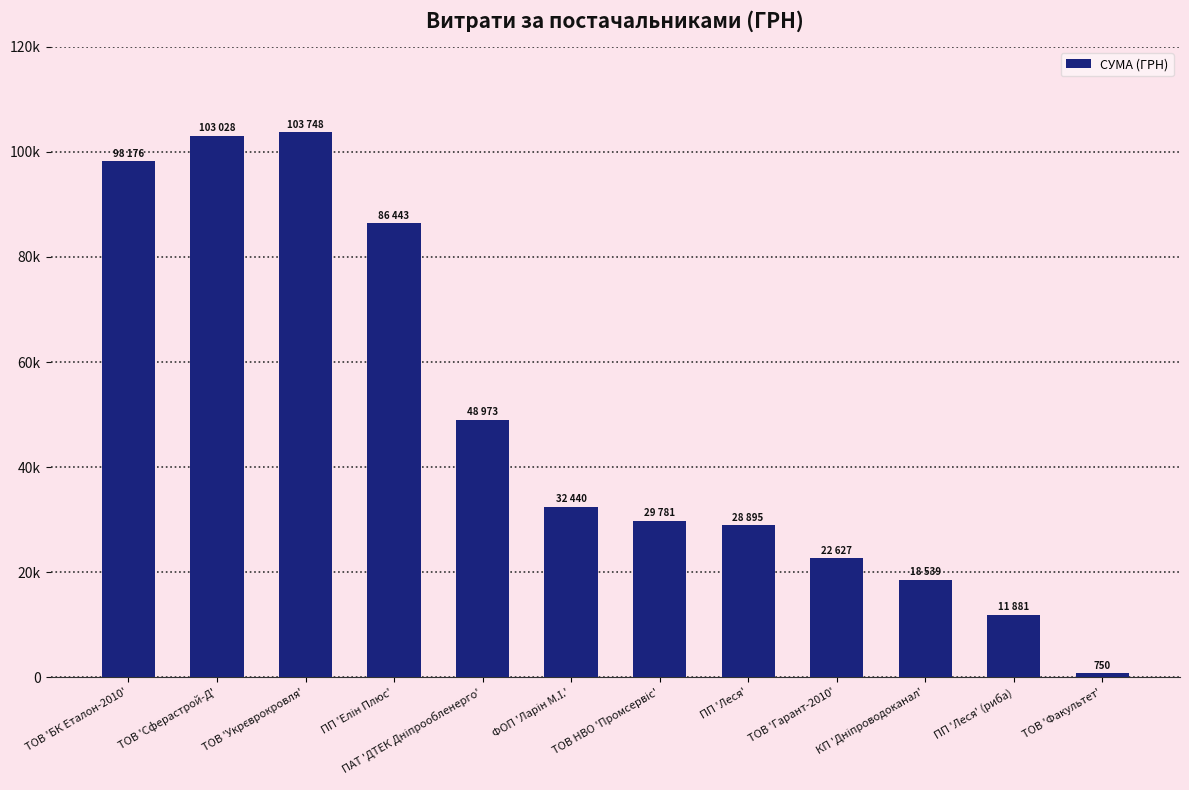

What is the maximum value shown in the chart?

103748.9